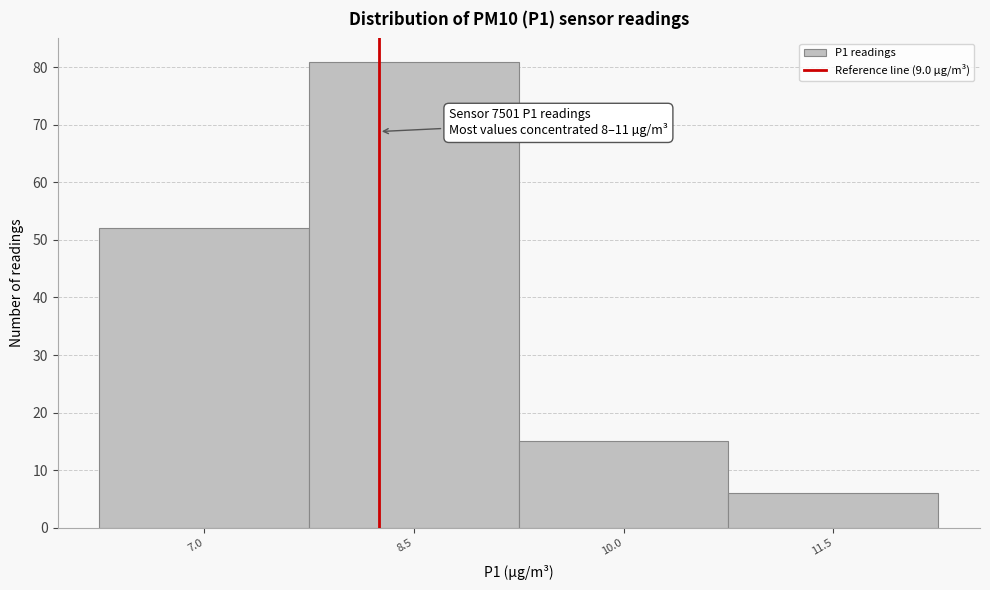

Reading left to right, transcribe all the data shown in this chart.

7.0=52	8.5=81	10.0=15	11.5=6